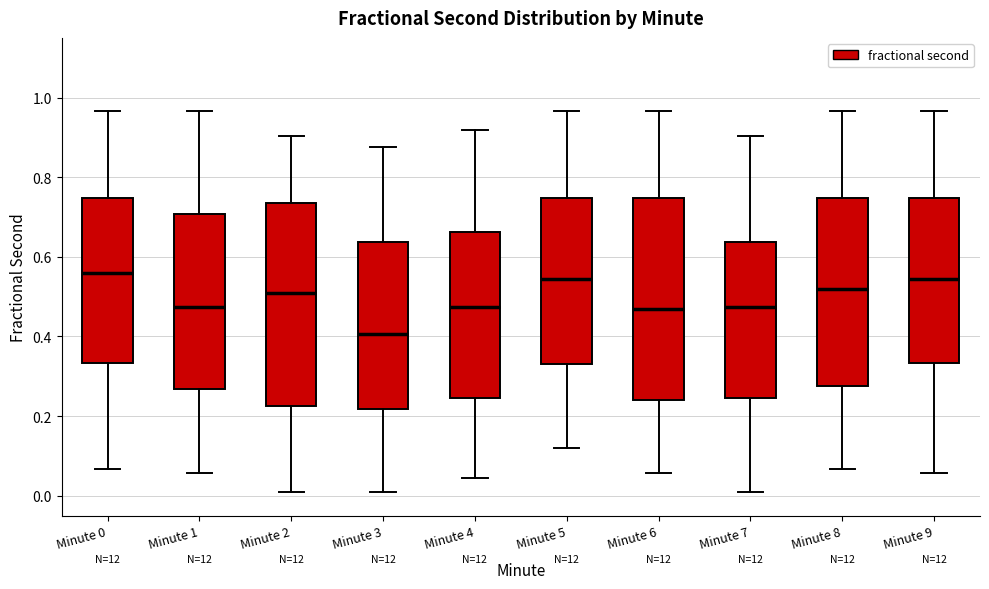

Reading left to right, read every box against the y-axis: the position of its median line, the range the box covers, and the ends of its whiskers. The values are not printed on the chart, so give them approximately, as read against the axis.

Minute 0: median 0.56, box 0.34 to 0.74, whiskers 0.06 to 0.96
Minute 1: median 0.48, box 0.26 to 0.70, whiskers 0.06 to 0.96
Minute 2: median 0.50, box 0.22 to 0.74, whiskers 0.00 to 0.90
Minute 3: median 0.40, box 0.22 to 0.64, whiskers 0.00 to 0.88
Minute 4: median 0.48, box 0.24 to 0.66, whiskers 0.04 to 0.92
Minute 5: median 0.54, box 0.34 to 0.74, whiskers 0.12 to 0.96
Minute 6: median 0.46, box 0.24 to 0.74, whiskers 0.06 to 0.96
Minute 7: median 0.48, box 0.24 to 0.64, whiskers 0.00 to 0.90
Minute 8: median 0.52, box 0.28 to 0.74, whiskers 0.06 to 0.96
Minute 9: median 0.54, box 0.34 to 0.74, whiskers 0.06 to 0.96